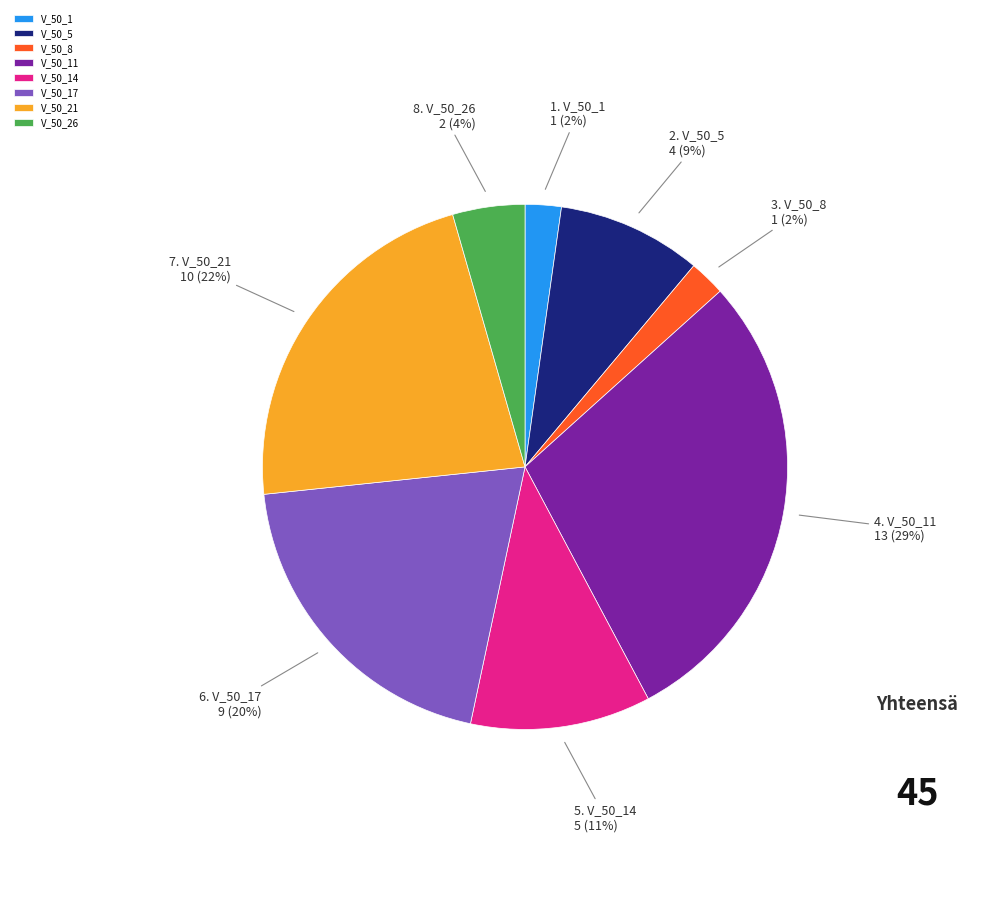

To the nearest percent, what is the combined percentage of V_50_11 and V_50_1?

31%